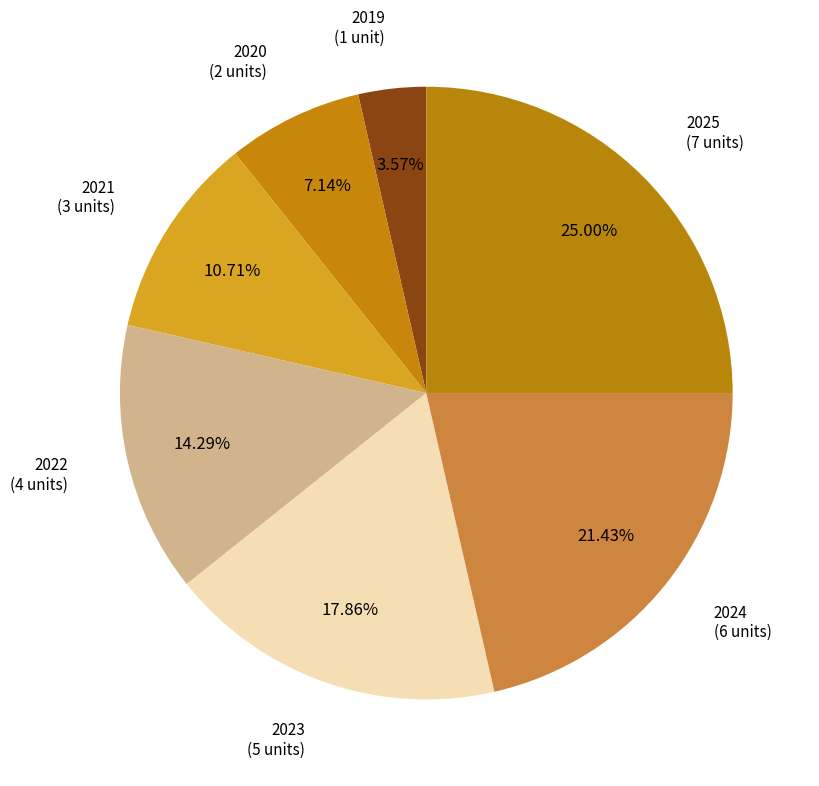

How many slices are in this pie chart?

7